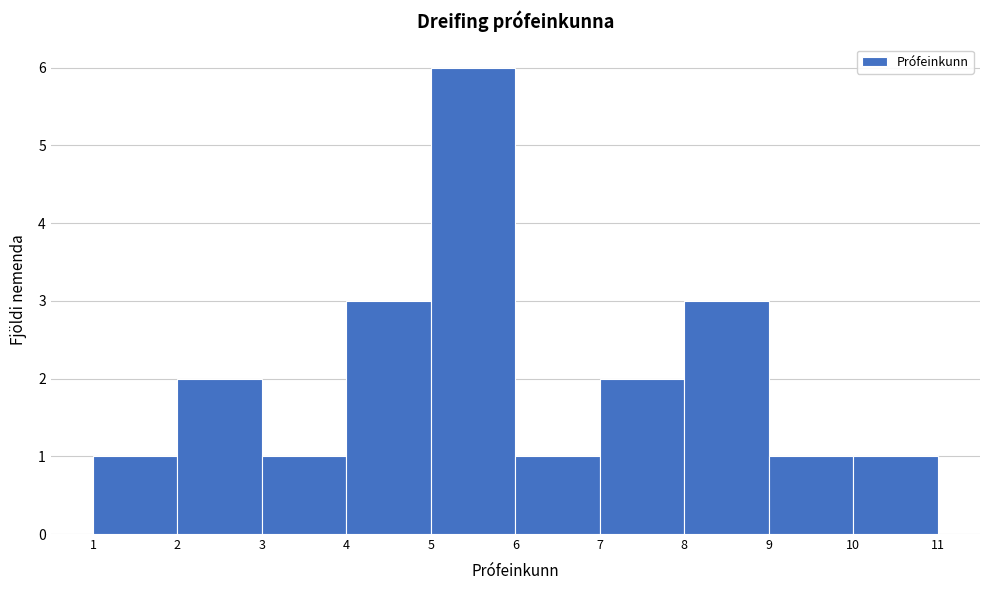

What is the height of the bar covering 9 to 10 on the x-axis? The values are not printed on the chart, so give them approximately, as read against the axis.

1